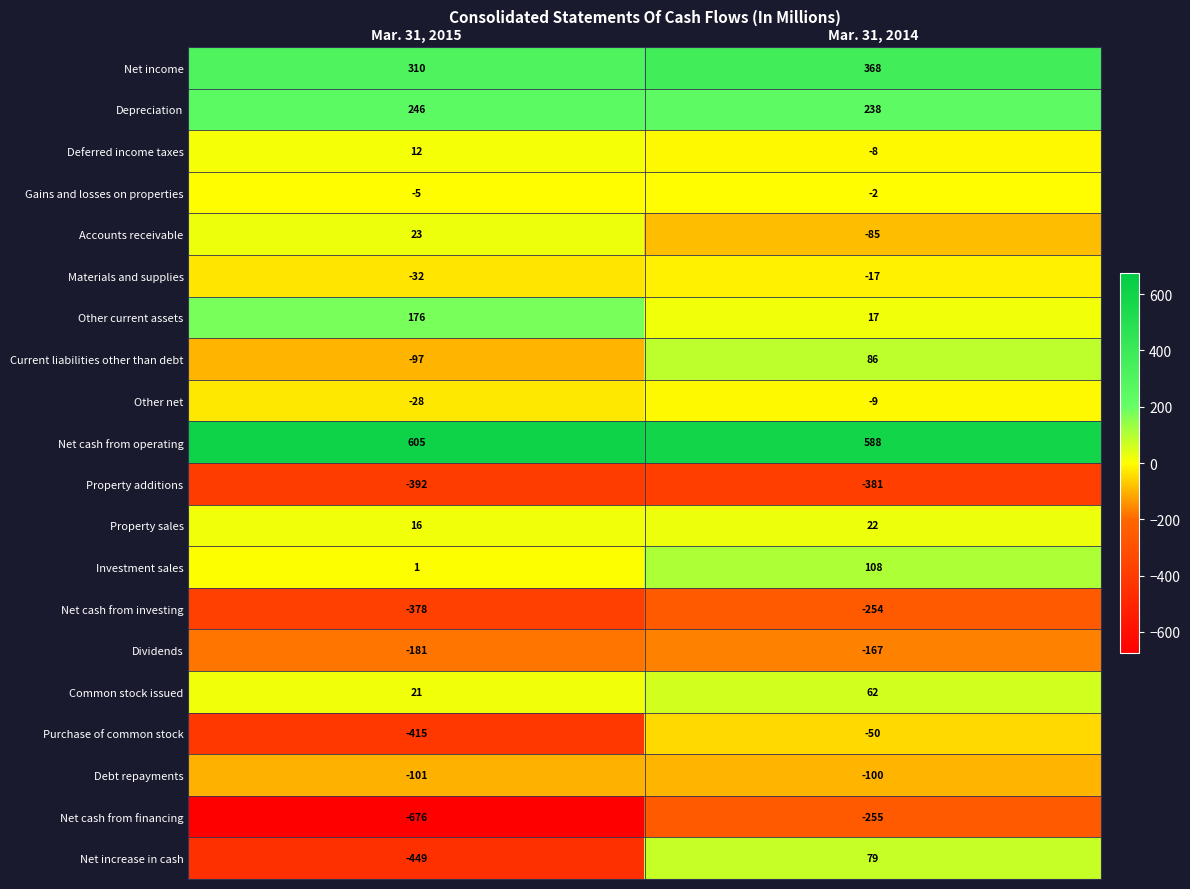

Rank the series at Mar. 31, 2015 from highest to lowest value.

Net cash from operating, Net income, Depreciation, Other current assets, Accounts receivable, Common stock issued, Property sales, Deferred income taxes, Investment sales, Gains and losses on properties, Other net, Materials and supplies, Current liabilities other than debt, Debt repayments, Dividends, Net cash from investing, Property additions, Purchase of common stock, Net increase in cash, Net cash from financing